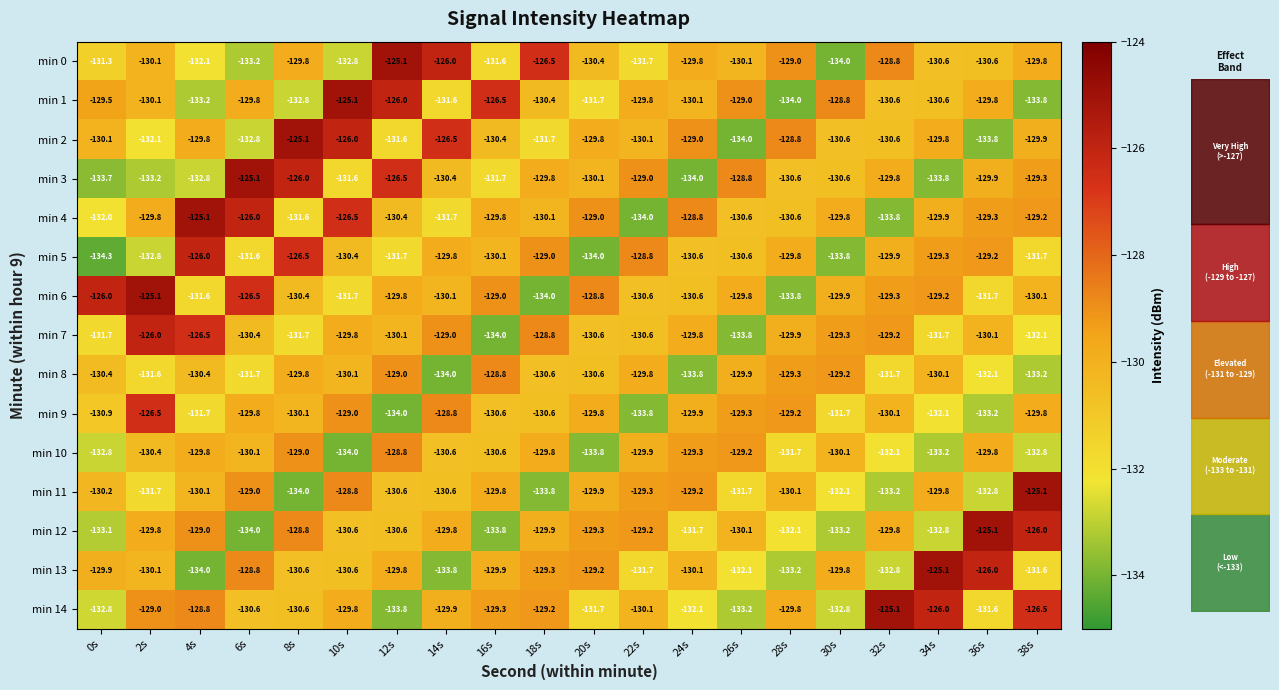

What is the difference between the maximum and minimum values in the min 0 series?

8.9